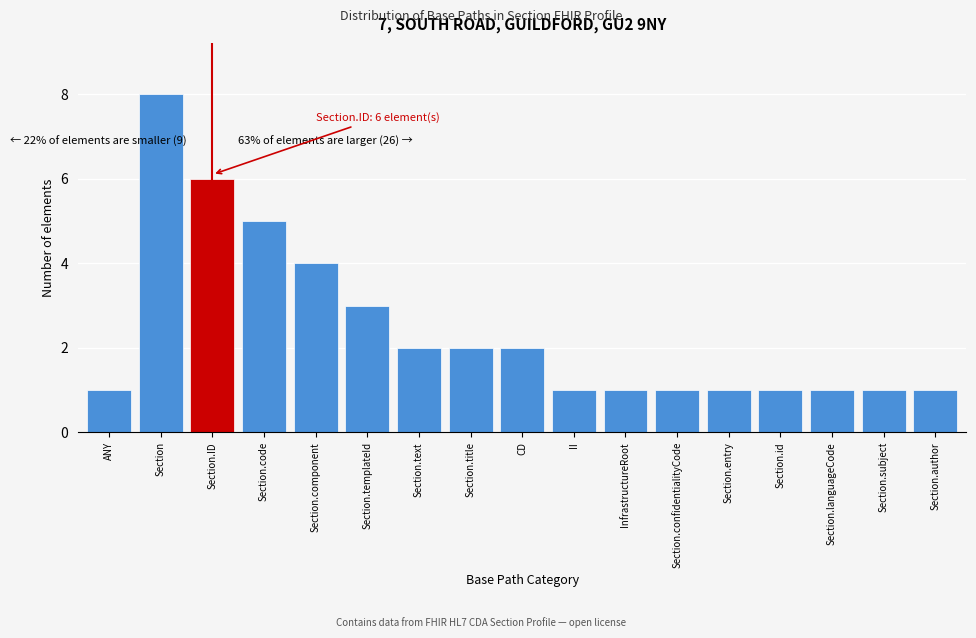

Reading right to left, transcribe all the data shown in this chart.

Section.author=1	Section.subject=1	Section.languageCode=1	Section.id=1	Section.entry=1	Section.confidentialityCode=1	InfrastructureRoot=1	II=1	CD=2	Section.title=2	Section.text=2	Section.templateId=3	Section.component=4	Section.code=5	Section.ID=6	Section=8	ANY=1